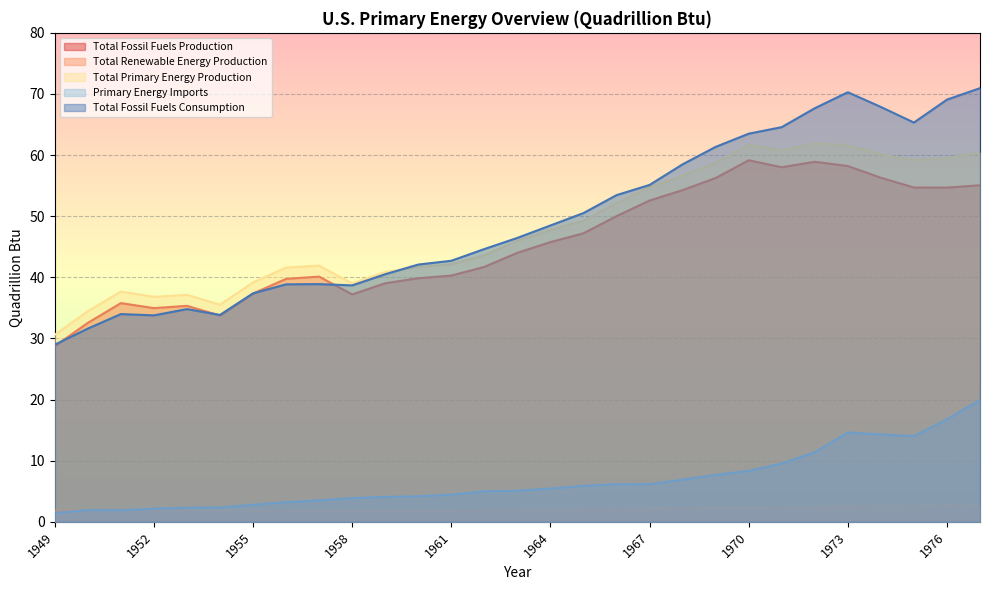

What is the sum of the Total Primary Energy Production values at 1949 and 1961?

72.7